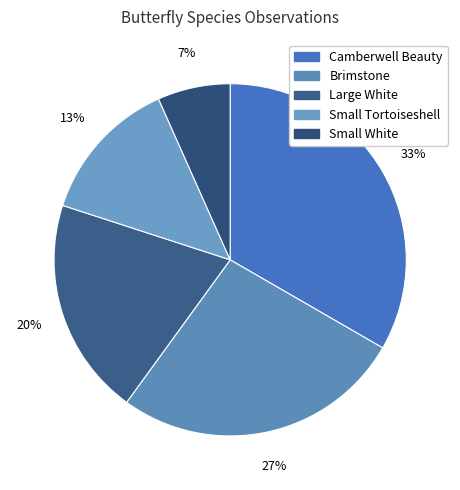

Rank the categories by value from highest to lowest.

Camberwell Beauty, Brimstone, Large White, Small Tortoiseshell, Small White